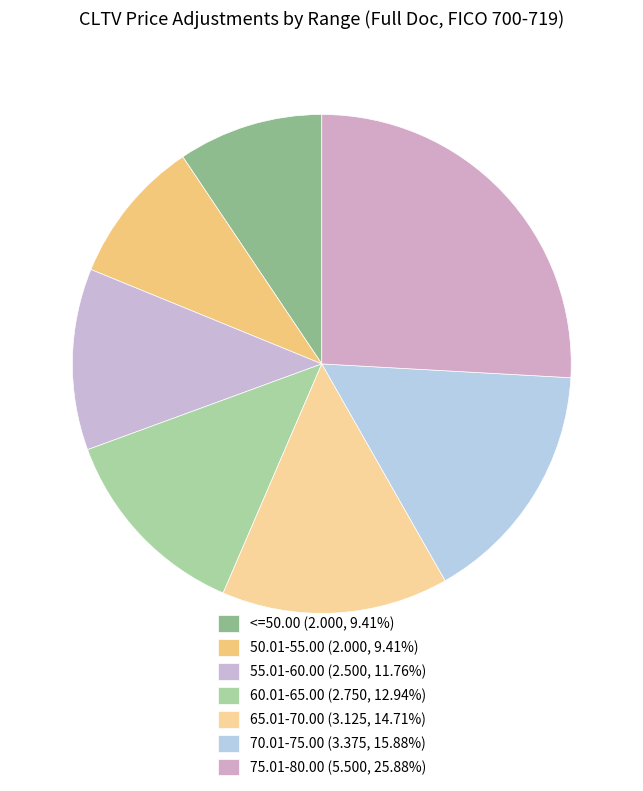

Count the number of slices in the pie.

7